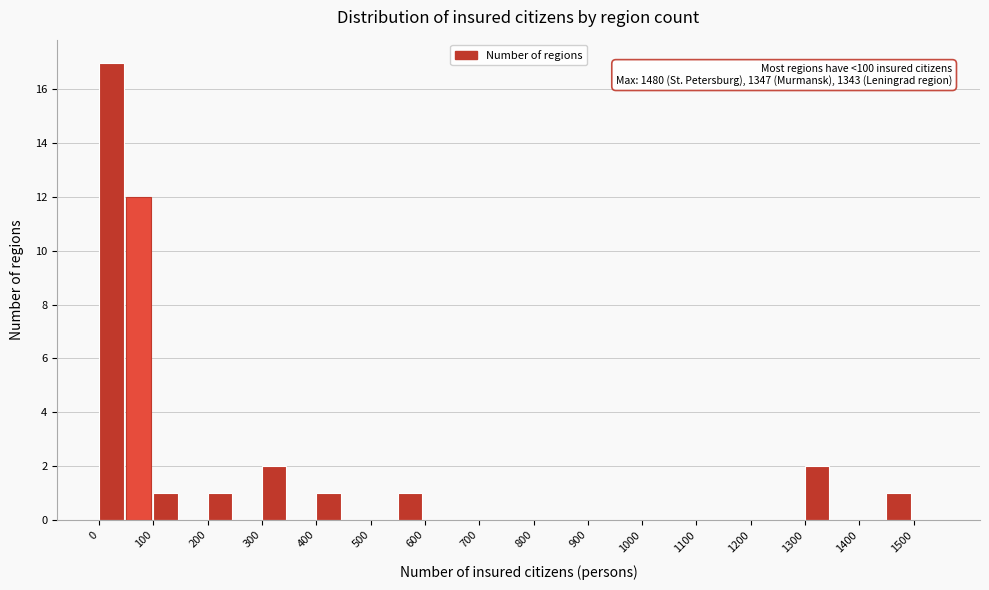

Over which range of the x-axis is the bar tallest?

0 to 50